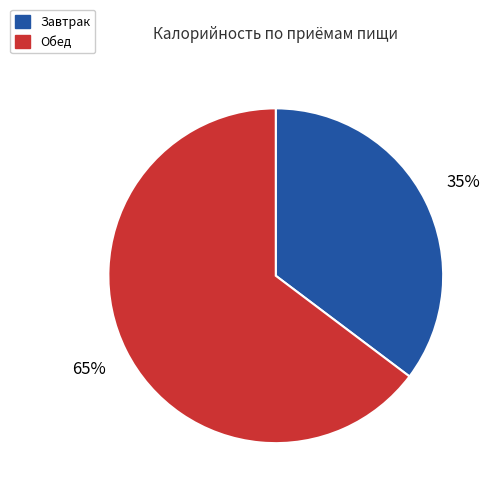

What percentage is the Обед slice, to the nearest percent?

65%